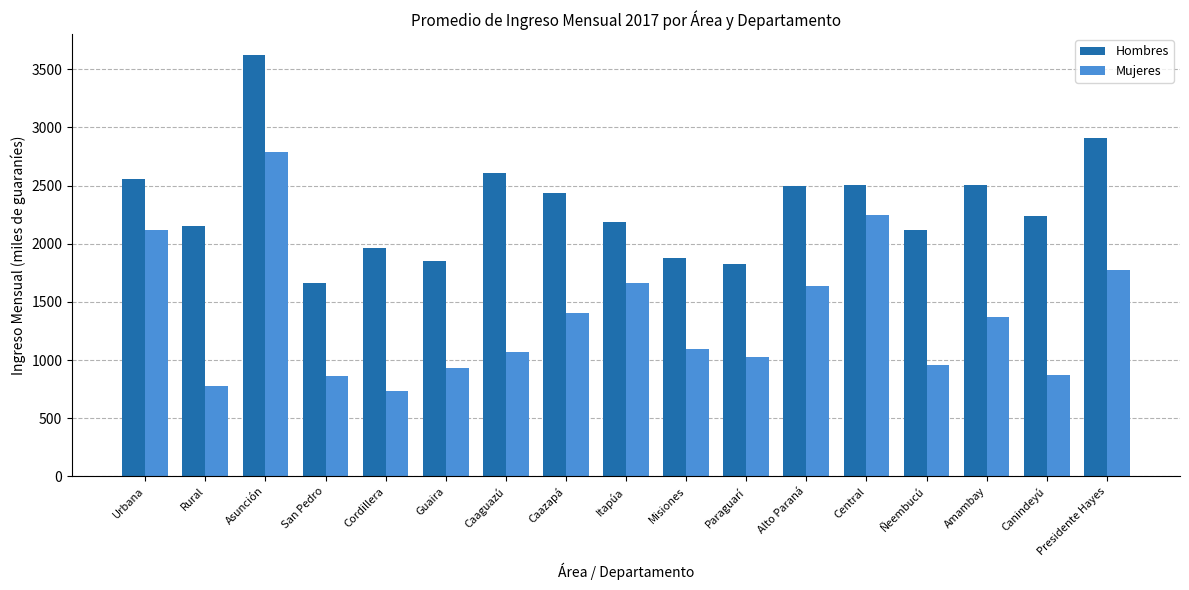

At which label does Hombres reach its peak?

Asunción